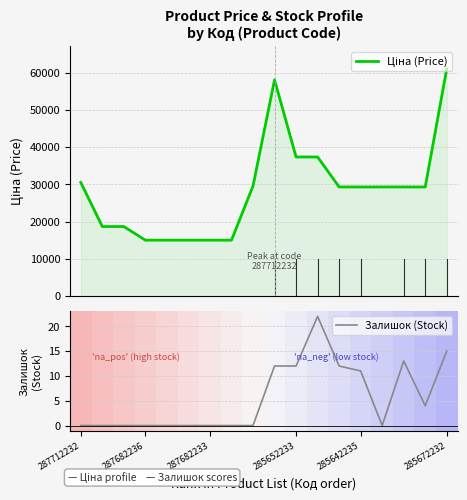

What is the difference between the maximum and minimum values in the Ціна (Price) series?

46005.5